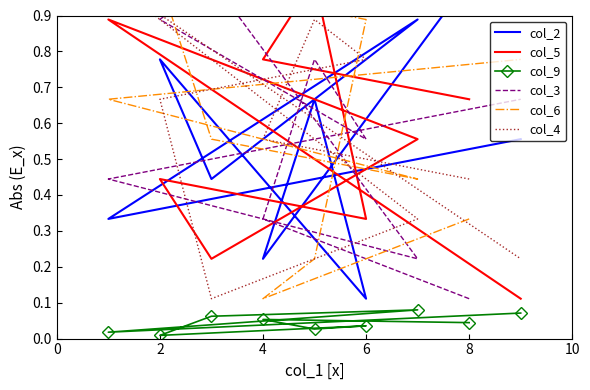

How many lines are shown in the chart?

6